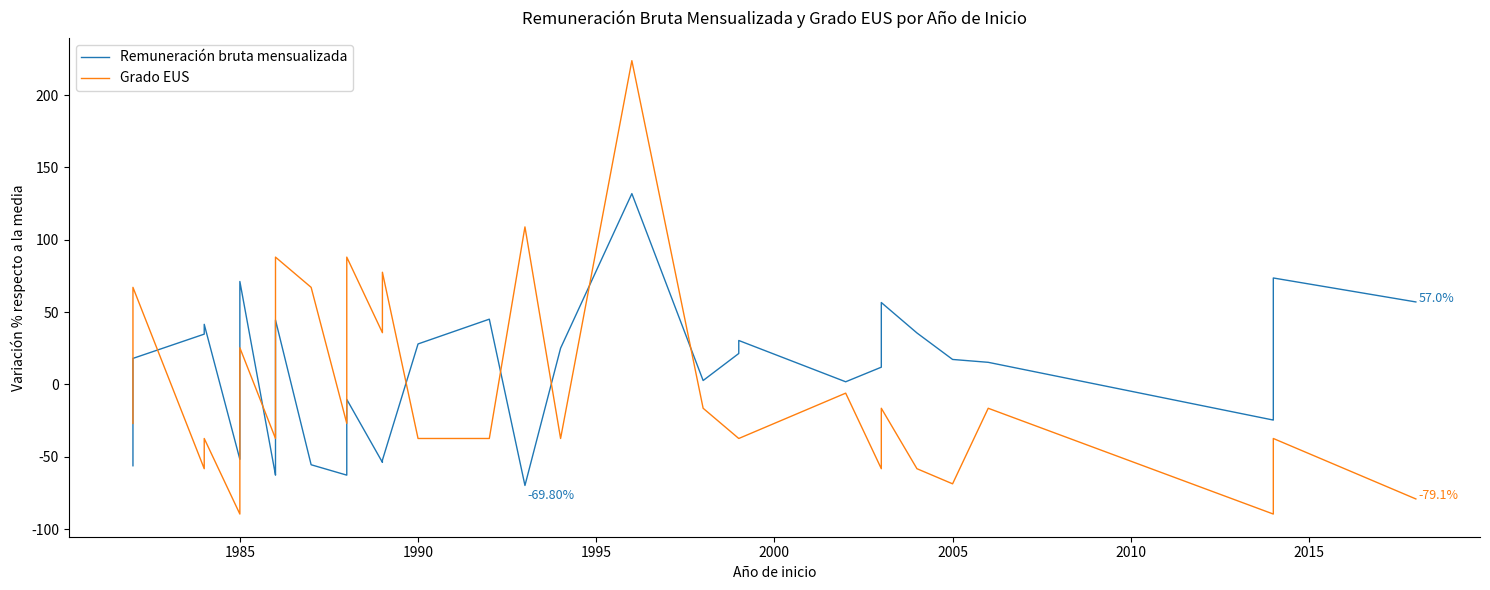

Count the number of categories in the chart.

40